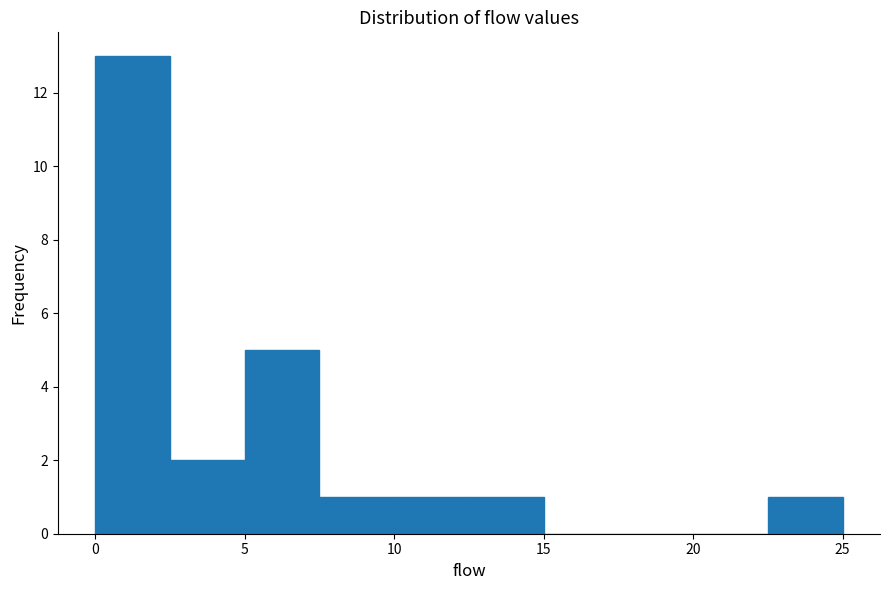

Reading left to right, transcribe this chart: for each bar, give the range it covers on the x-axis and its height. The values are not printed on the chart, so give them approximately, as read against the axis.

0.0 to 2.5: 13
2.5 to 5.0: 2
5.0 to 7.5: 5
7.5 to 10.0: 1
10.0 to 12.5: 1
12.5 to 15.0: 1
15.0 to 17.5: 0
17.5 to 20.0: 0
20.0 to 22.5: 0
22.5 to 25.0: 1